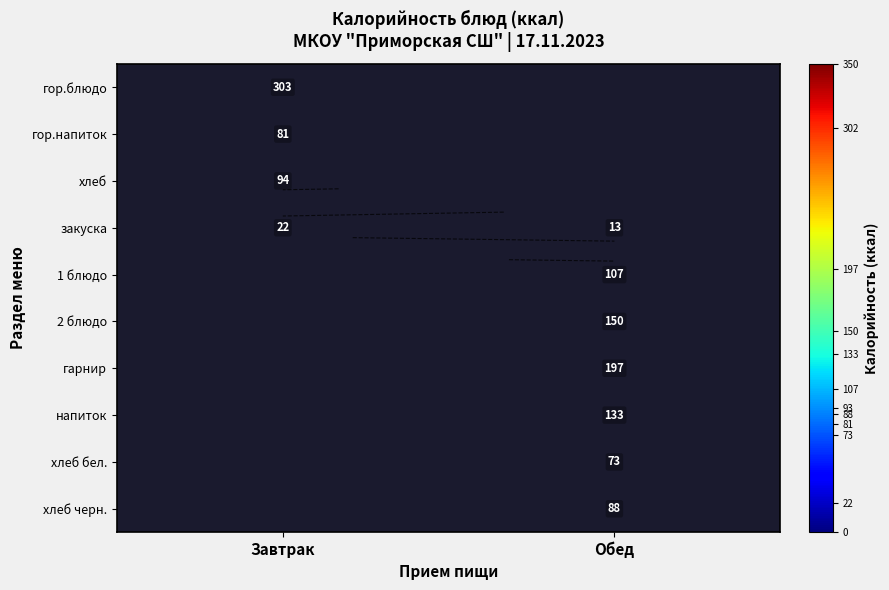

Is it true that гарнир equals 197.0 at Обед?

True